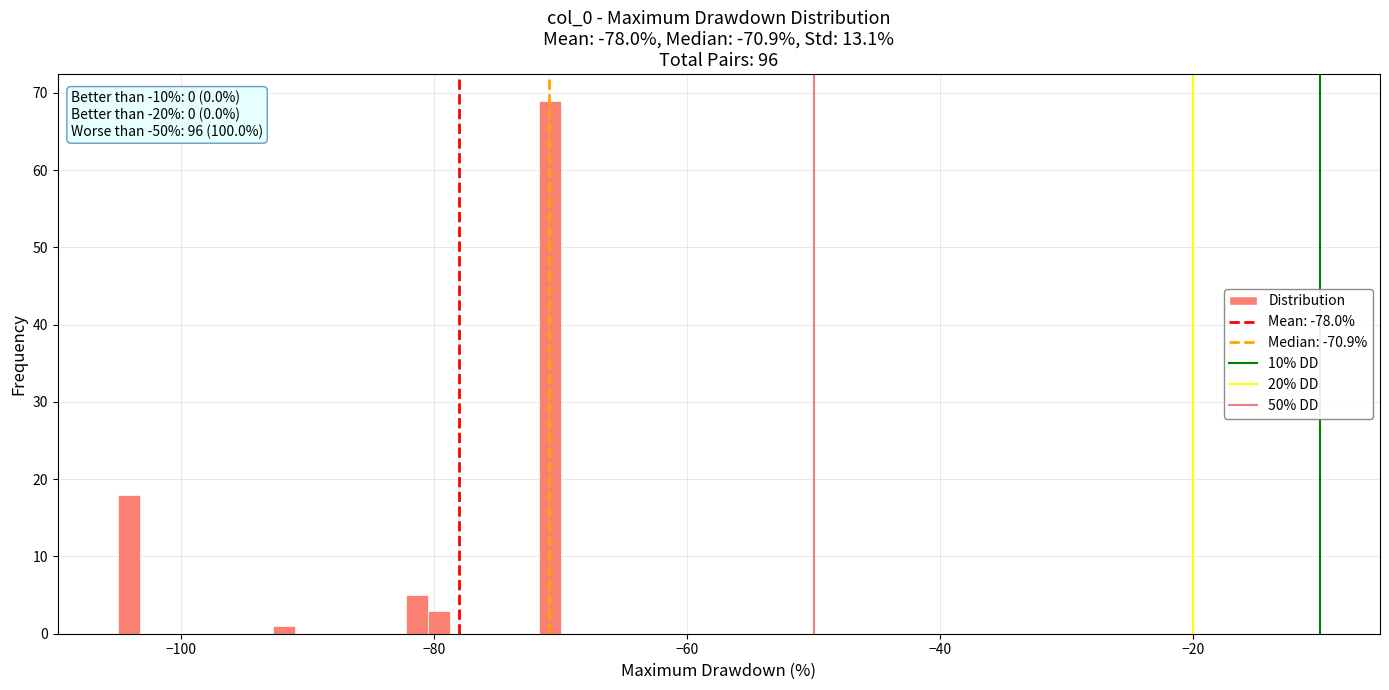

Around what value on the x-axis is the tallest bar? Give the approximate position of its centre, as read against the axis.

-70